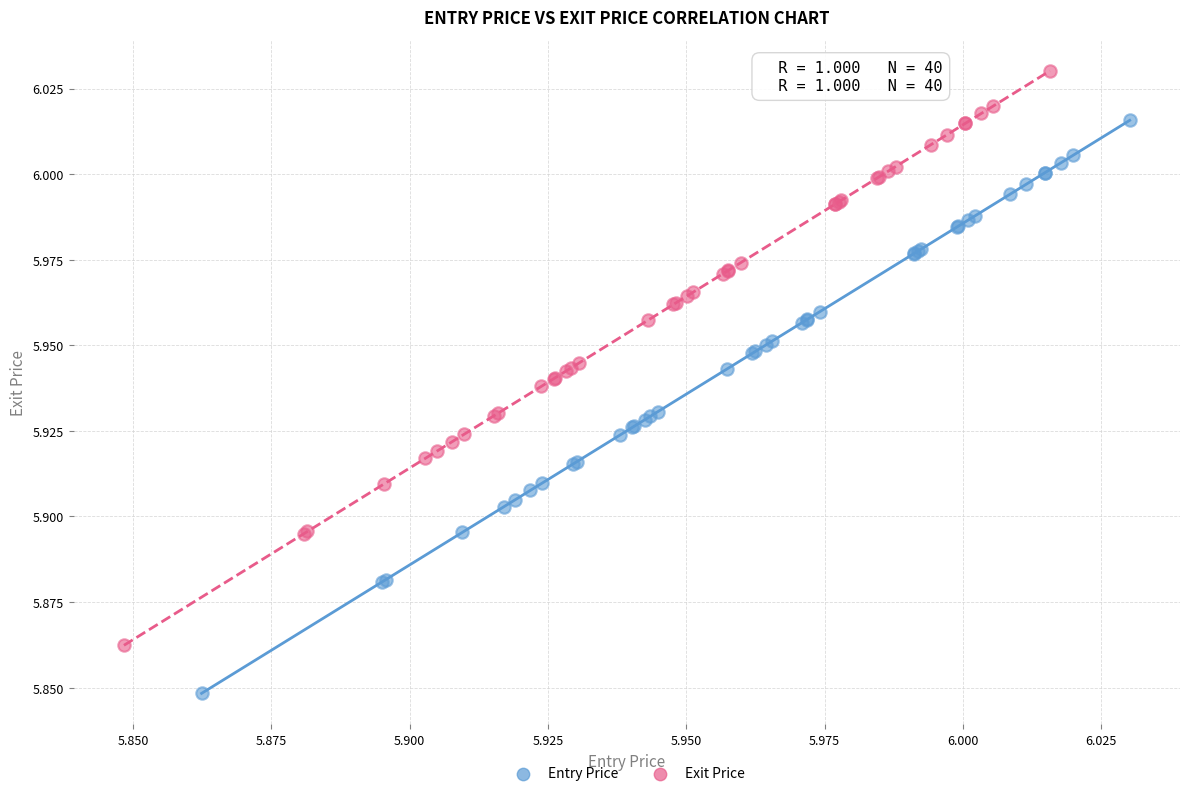

Which series contains the highest Y value?

Exit Price